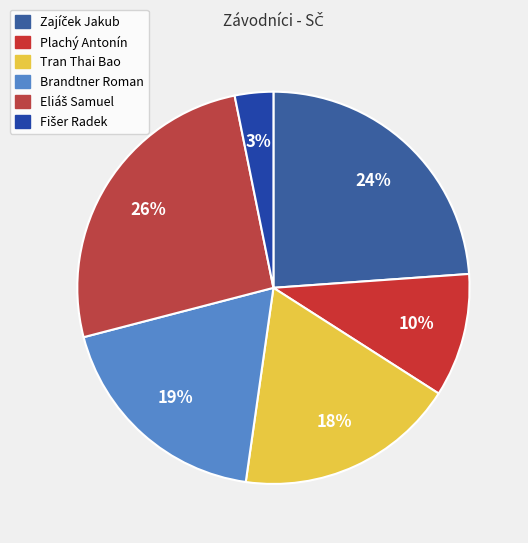

To the nearest percent, what percentage of the pie is Zajíček Jakub?

24%